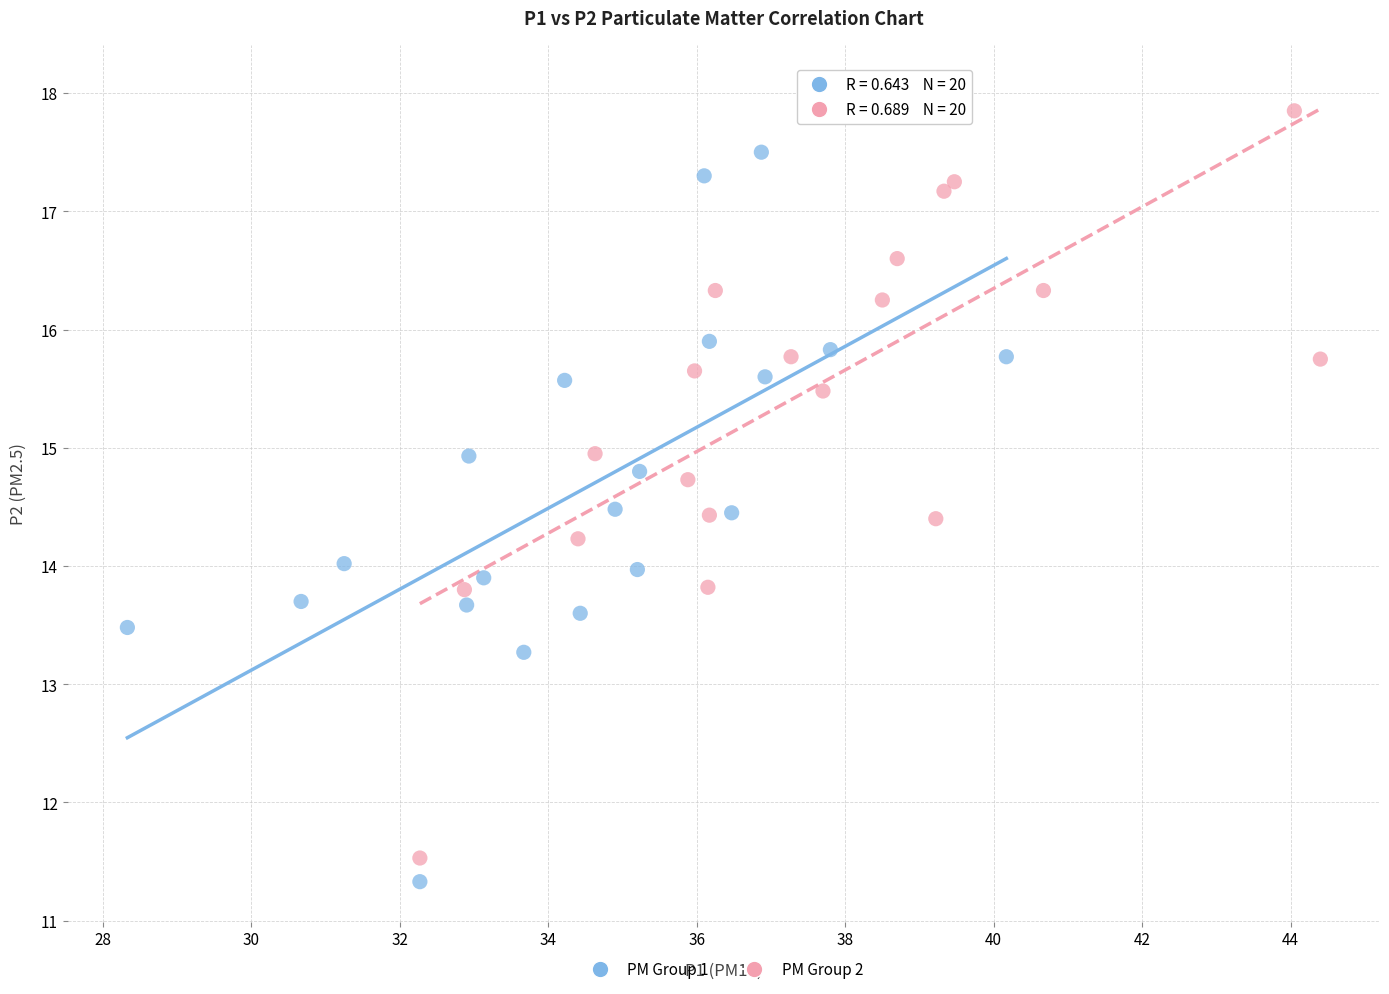

Which series has the widest spread of Y values?

PM Group 2